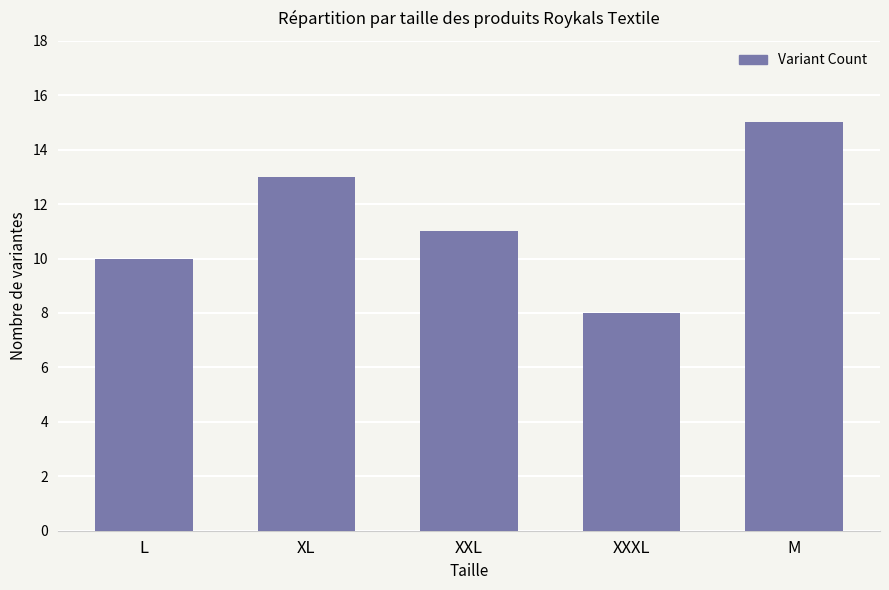

True or false: the data shows 8 at XXXL.

True